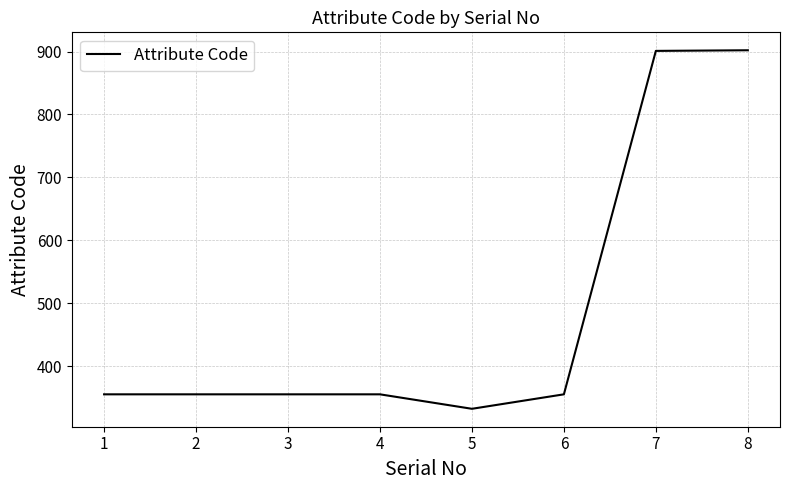

How many distinct data groups are displayed?

1